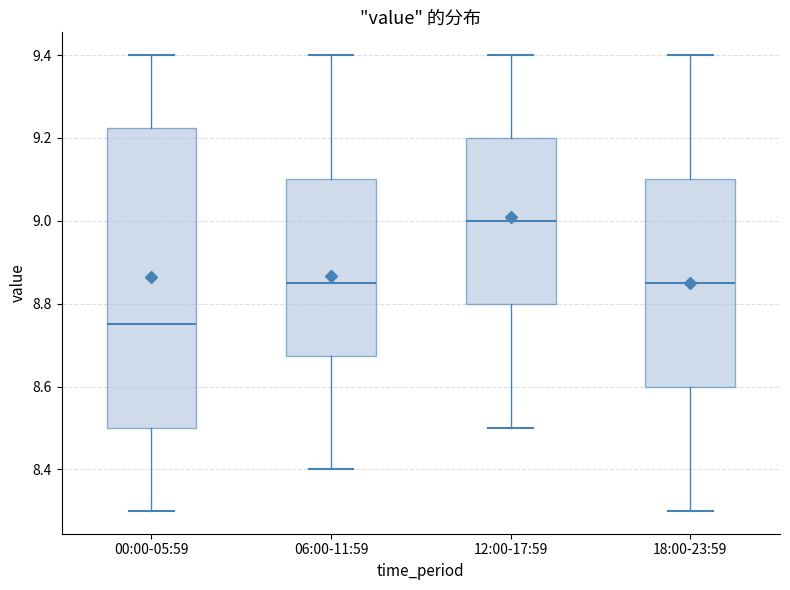

Which box has the lowest median line?

00:00-05:59